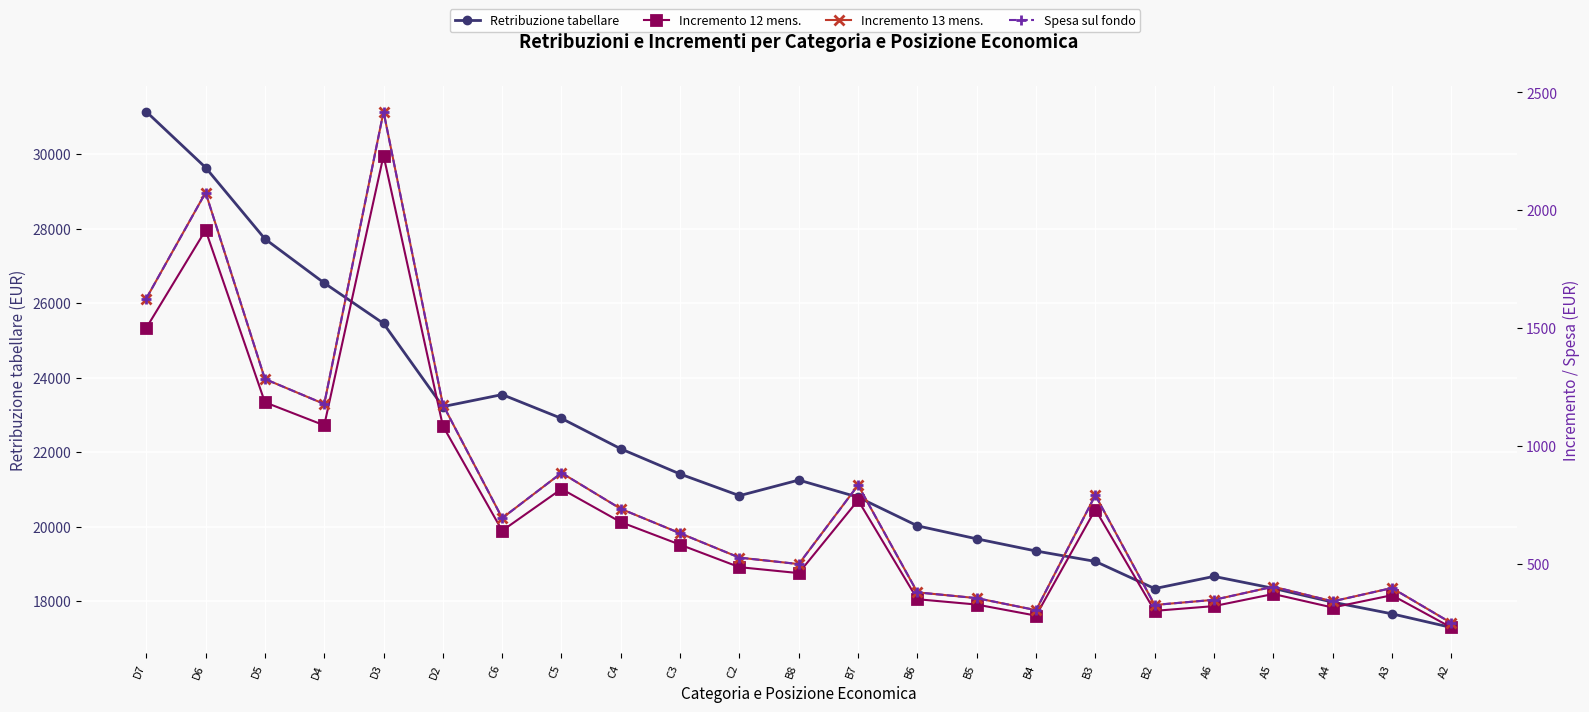

How many data points in Incremento 12 mens. are less than 580?

11